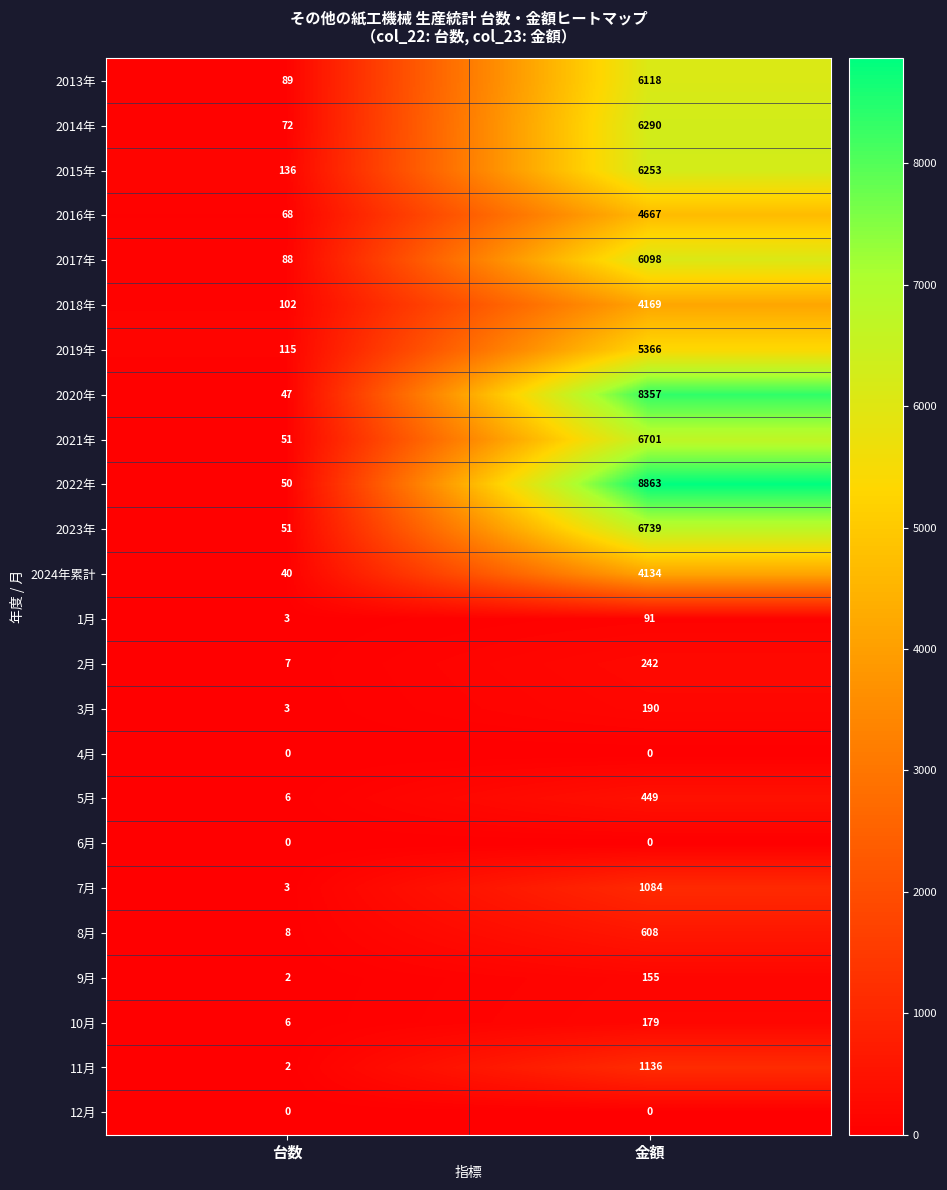

What is the difference between the maximum and minimum values in the 2014年 series?

6218